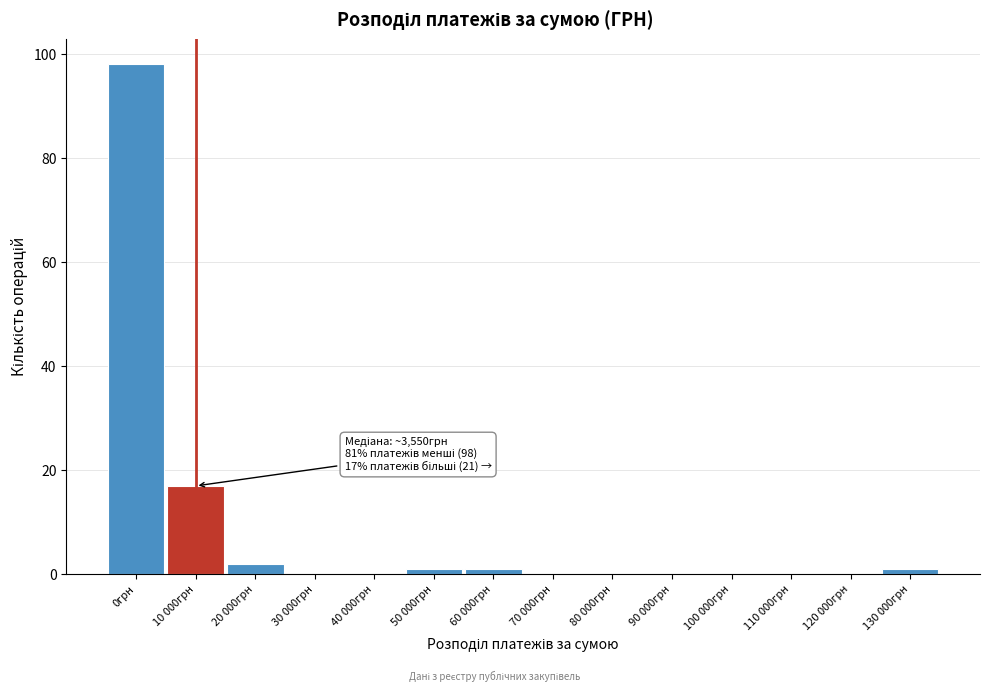

Reading left to right, transcribe all the data shown in this chart.

0грн=98	10 000грн=17	20 000грн=2	30 000грн=0	40 000грн=0	50 000грн=1	60 000грн=1	70 000грн=0	80 000грн=0	90 000грн=0	100 000грн=0	110 000грн=0	120 000грн=0	130 000грн=1